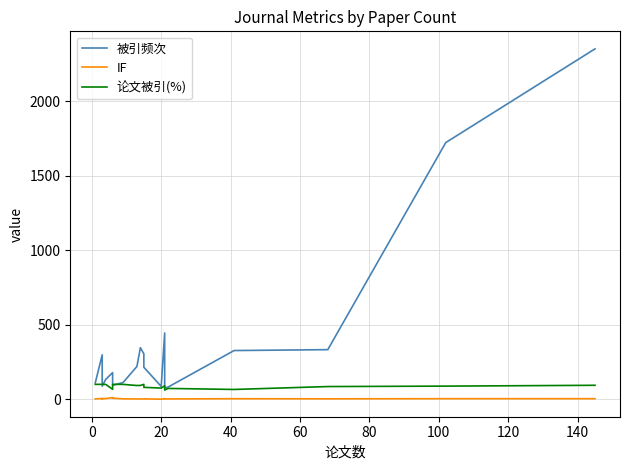

True or false: 被引频次 has a value of 62.4 at 120.

False